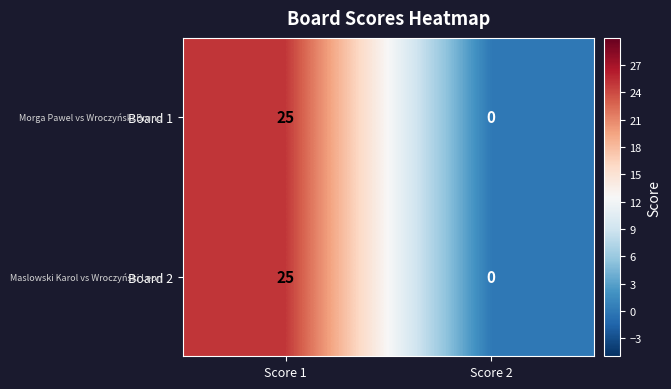

Which category has the lowest value across all series?

Score 2